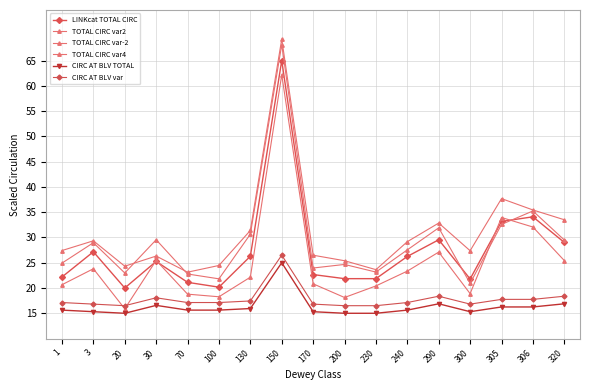

Does the chart have visible grid lines?

Yes